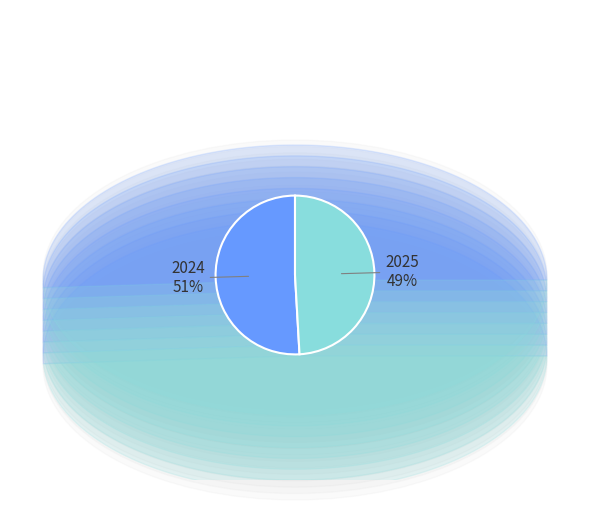

What percentage is the 2024 slice, to the nearest percent?

51%